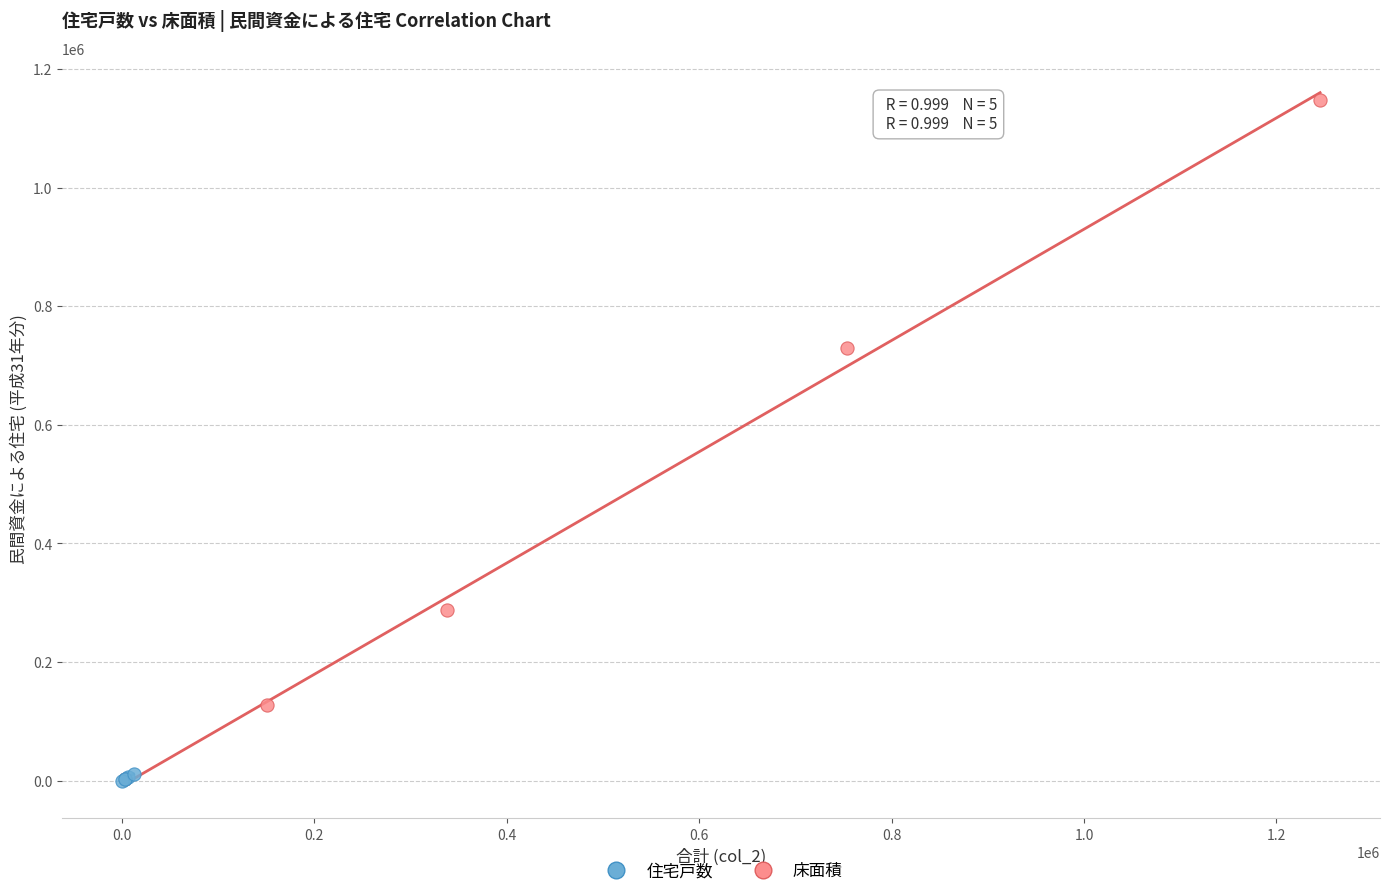

Which series reaches the maximum Y coordinate?

床面積